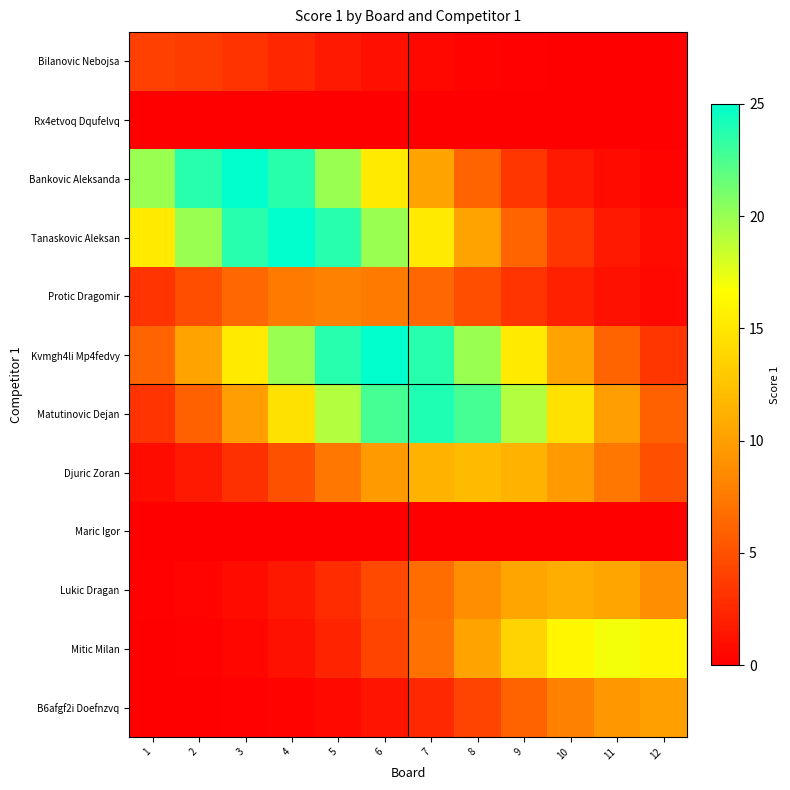

Reading left to right, transcribe all the data shown in this chart.

Bilanovic Nebojsa: 1=4.0	2=3.8	3=3.2	4=2.4	5=1.6	6=1.0	7=0.5	8=0.3	9=0.1	10=0.0	11=0.0	12=0.0
Rx4etvoq Dqufelvq: 1=0.0	2=0.0	3=0.0	4=0.0	5=0.0	6=0.0	7=0.0	8=0.0	9=0.0	10=0.0	11=0.0	12=0.0
Bankovic Aleksanda: 1=20.0	2=23.6	3=25.0	4=23.6	5=20.0	6=15.2	7=10.3	8=6.2	9=3.4	10=1.6	11=0.7	12=0.3
Tanaskovic Aleksan: 1=15.2	2=20.0	3=23.6	4=25.0	5=23.6	6=20.0	7=15.2	8=10.3	9=6.2	10=3.4	11=1.6	12=0.7
Protic Dragomir: 1=3.3	2=4.9	3=6.4	4=7.6	5=8.0	6=7.6	7=6.4	8=4.9	9=3.3	10=2.0	11=1.1	12=0.5
Kvmgh4li Mp4fedvy: 1=6.2	2=10.3	3=15.2	4=20.0	5=23.6	6=25.0	7=23.6	8=20.0	9=15.2	10=10.3	11=6.2	12=3.4
Matutinovic Dejan: 1=3.2	2=6.0	3=9.9	4=14.6	5=19.2	6=22.7	7=24.0	8=22.7	9=19.2	10=14.6	11=9.9	12=6.0
Djuric Zoran: 1=0.8	2=1.6	3=3.0	4=4.9	5=7.3	6=9.6	7=11.4	8=12.0	9=11.4	10=9.6	11=7.3	12=4.9
Maric Igor: 1=0.0	2=0.0	3=0.0	4=0.0	5=0.0	6=0.0	7=0.0	8=0.0	9=0.0	10=0.0	11=0.0	12=0.0
Lukic Dragan: 1=0.1	2=0.3	3=0.7	4=1.5	5=2.7	6=4.5	7=6.7	8=8.8	9=10.4	10=11.0	11=10.4	12=8.8
Mitic Milan: 1=0.1	2=0.2	3=0.5	4=1.1	5=2.3	6=4.2	7=7.0	8=10.3	9=13.6	10=16.1	11=17.0	12=16.1
B6afgf2i Doefnzvq: 1=0.0	2=0.0	3=0.1	4=0.3	5=0.7	6=1.4	7=2.5	8=4.1	9=6.1	10=8.0	11=9.5	12=10.0